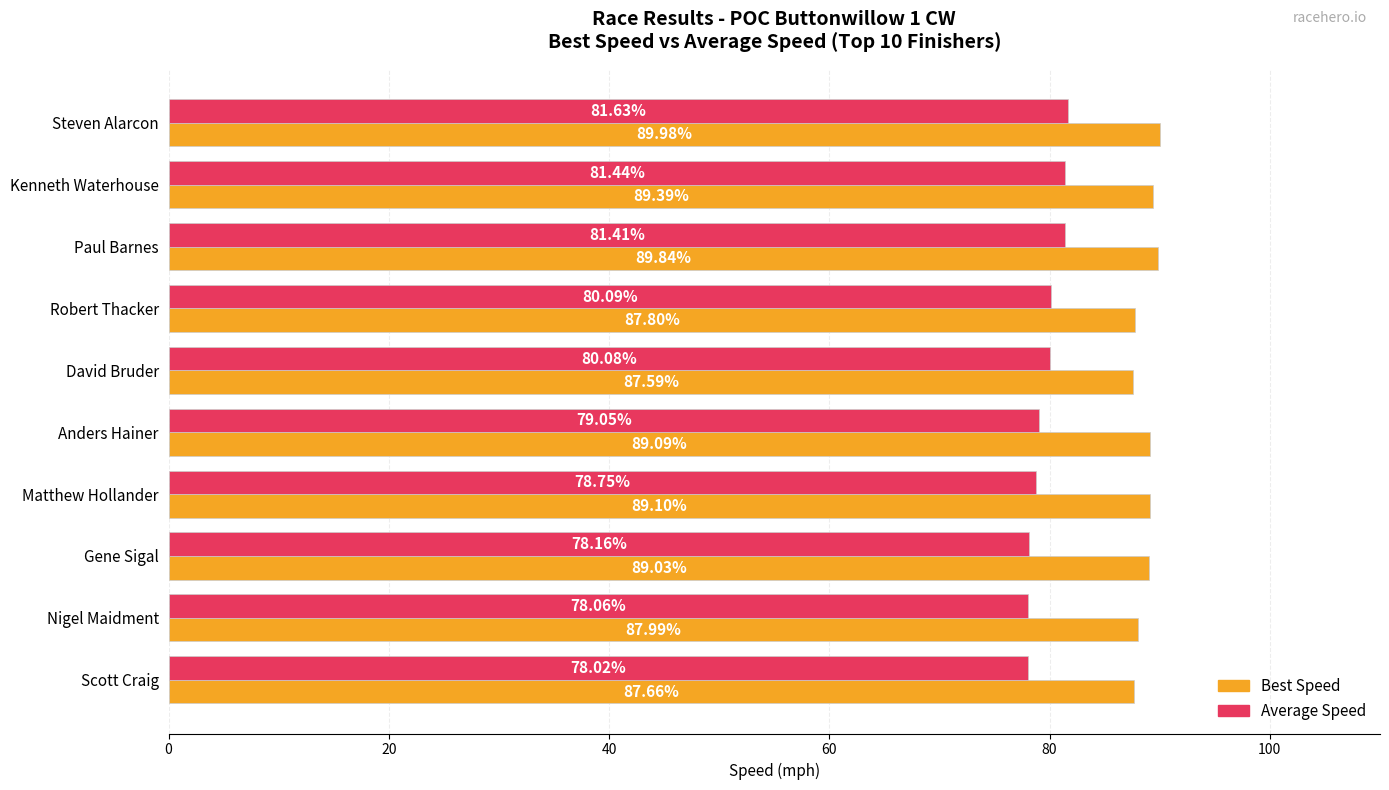

List the series in order of their overall mean, lowest first.

Average Speed, Best Speed